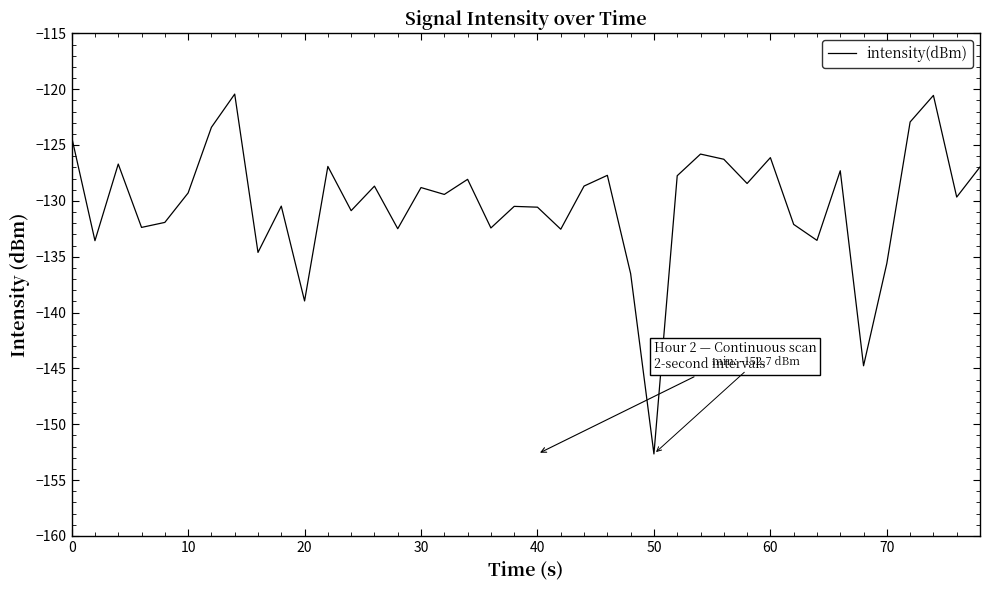

What is the minimum value shown in the chart?

-152.7